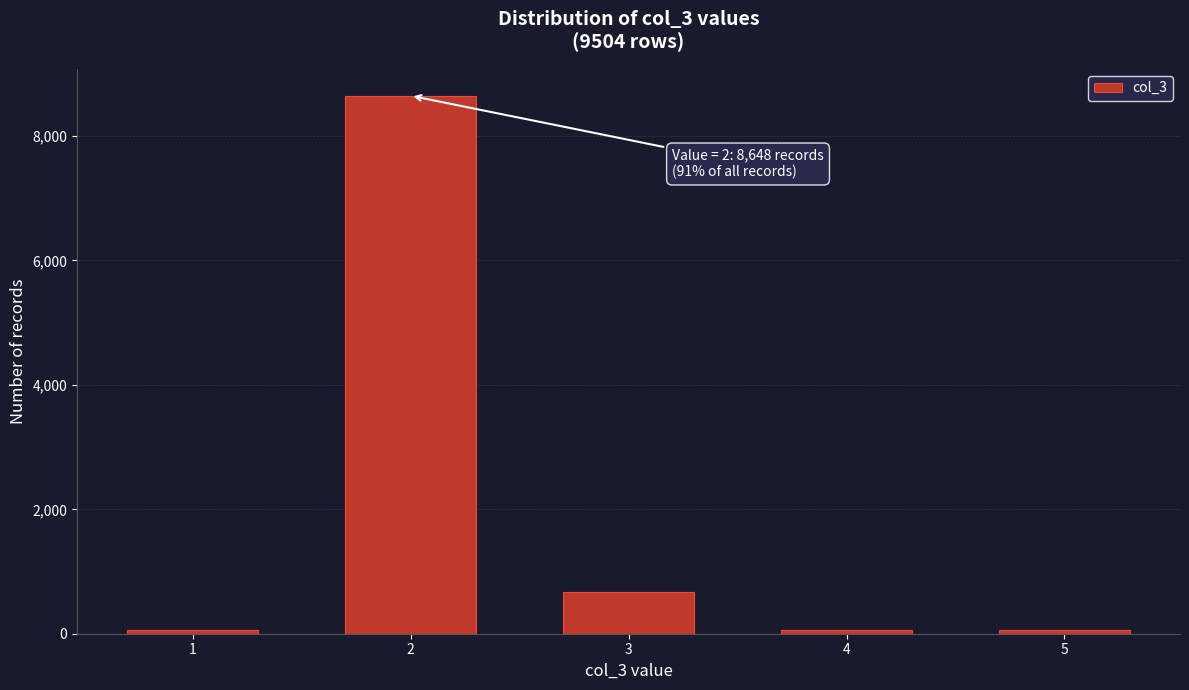

What is the maximum value shown in the chart?

8648